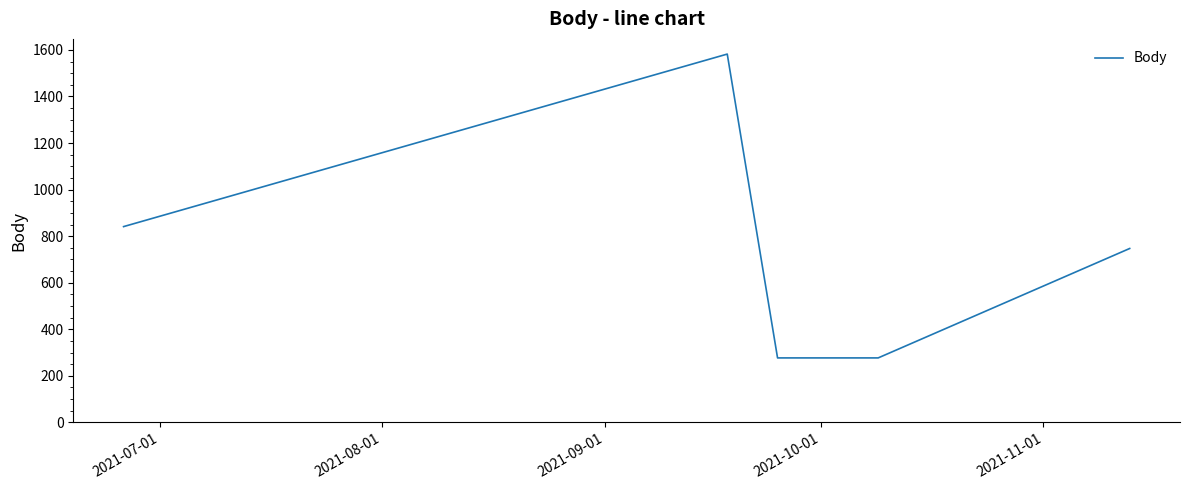

What is the maximum value shown in the chart?

1582